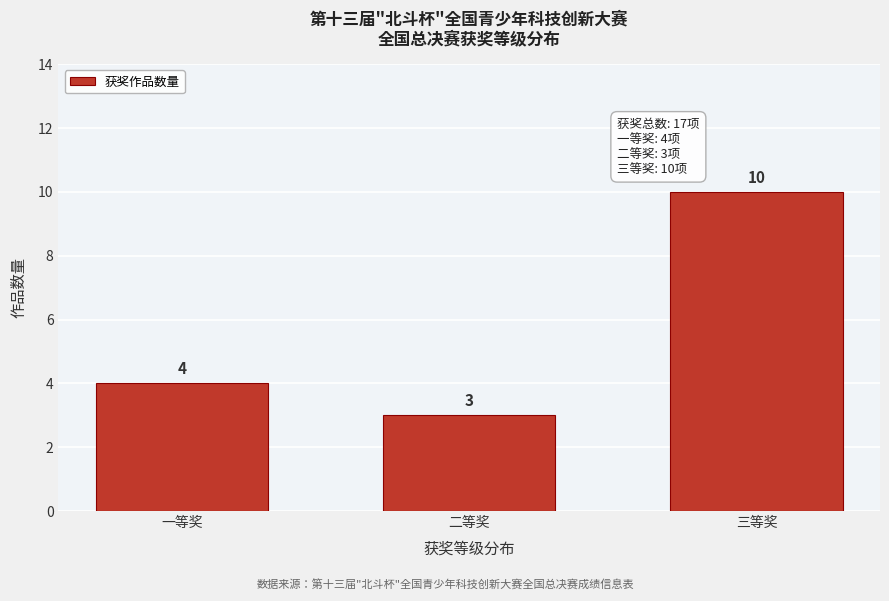

Reading right to left, transcribe all the data shown in this chart.

三等奖=10	二等奖=3	一等奖=4